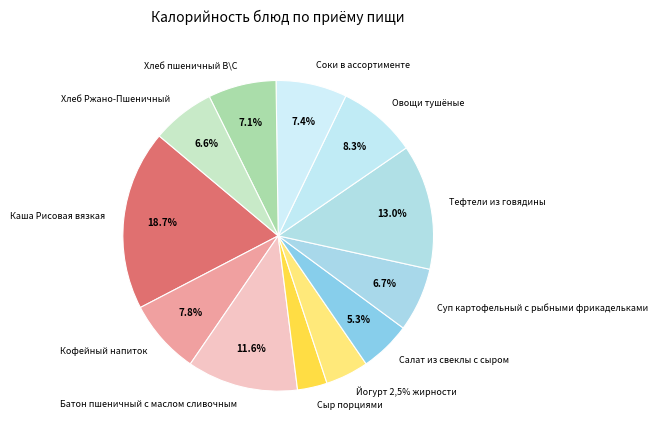

To the nearest percent, what is the difference between the largest and smallest slice percentages?

16%